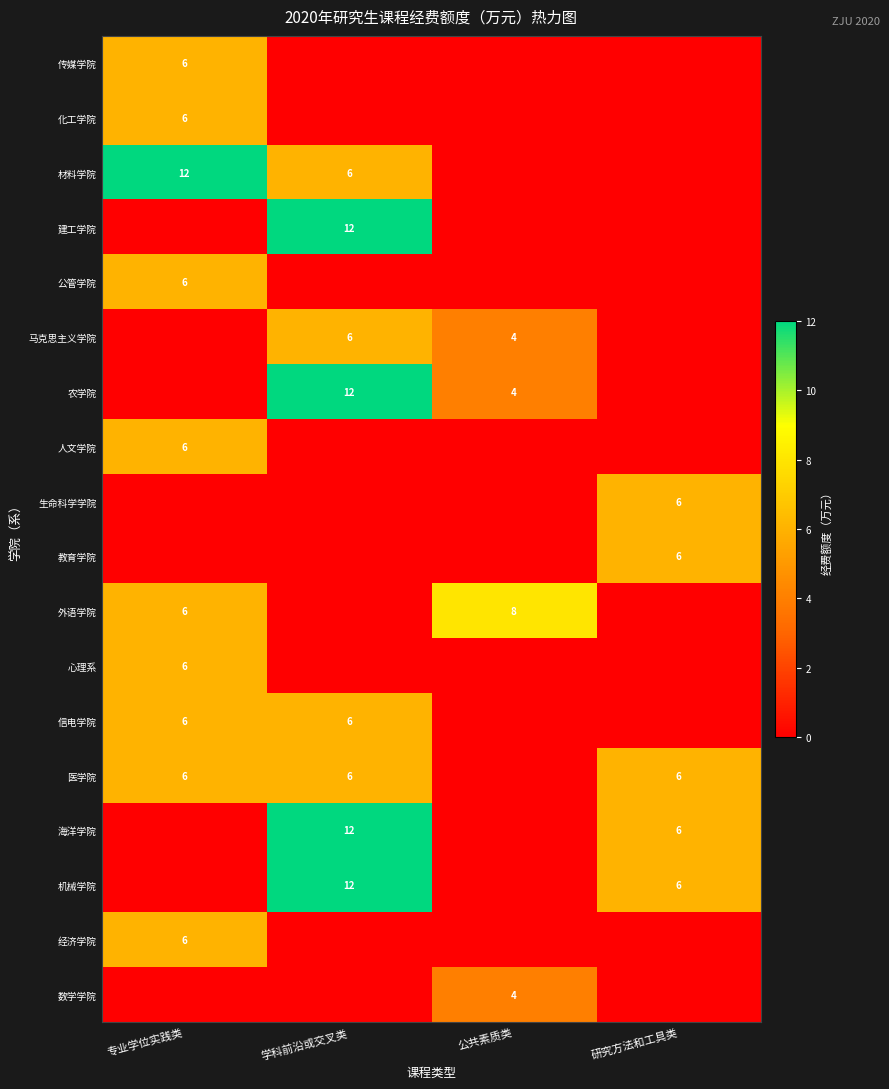

True or false: 公管学院 has a value of 8 at 专业学位实践类.

False